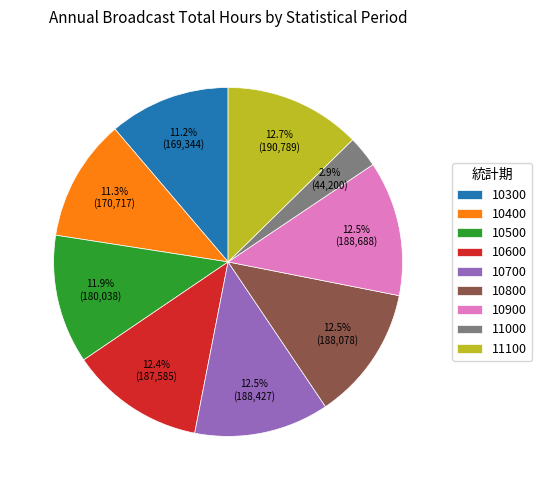

Count the number of slices in the pie.

9